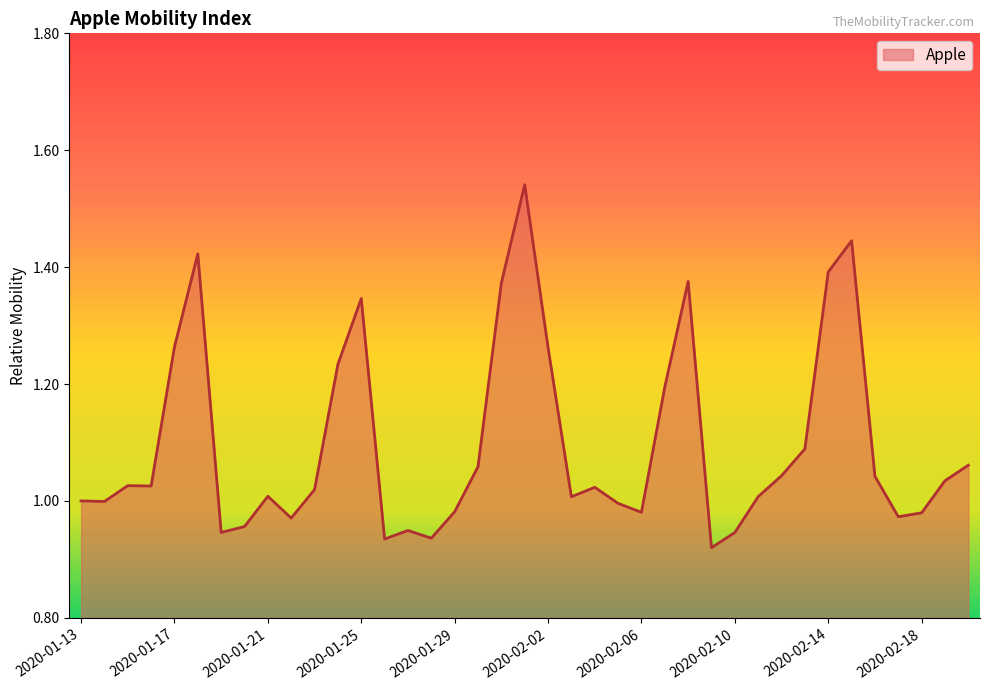

What is the difference between the maximum and minimum values?

0.6